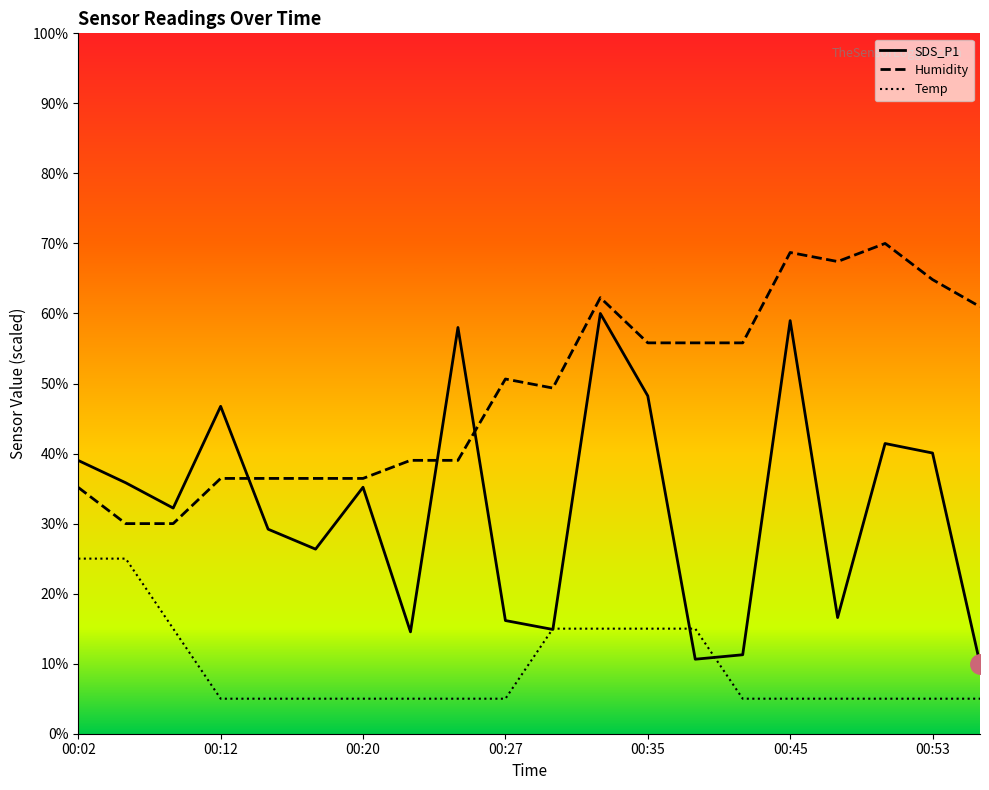

What are all the series names shown in the legend?

SDS_P1, Humidity, Temp